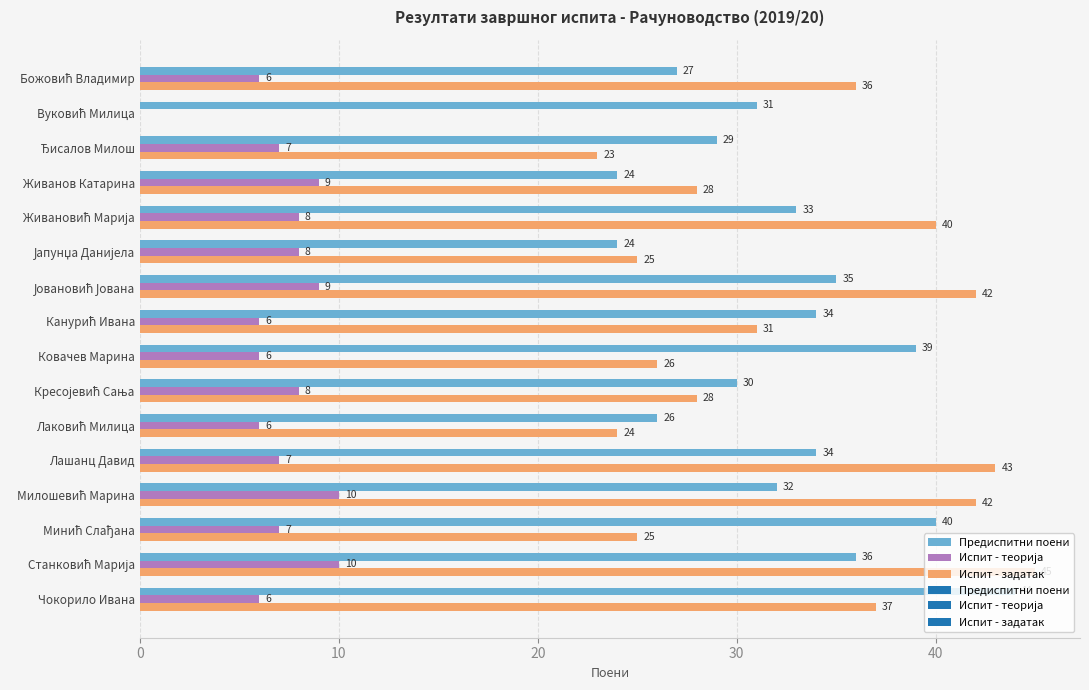

What is the sum of all Испит - задатак values?

495